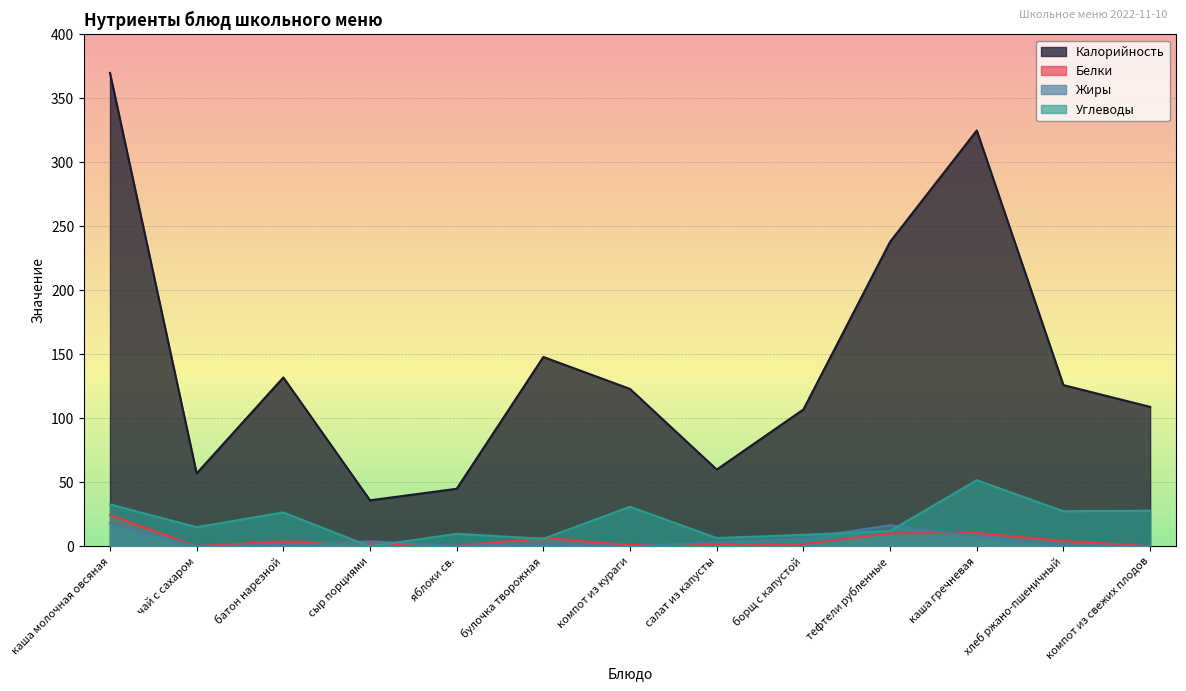

At how many categories does at least one series exceed 57?

10